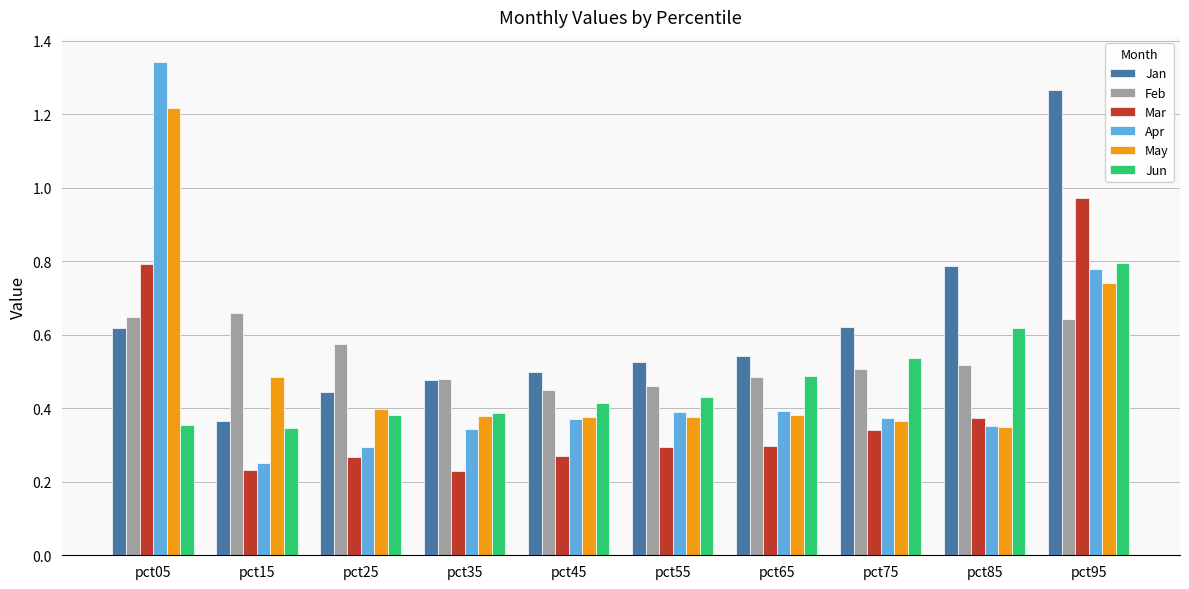

The value of Apr at pct75 is 0.1. True or false?

False